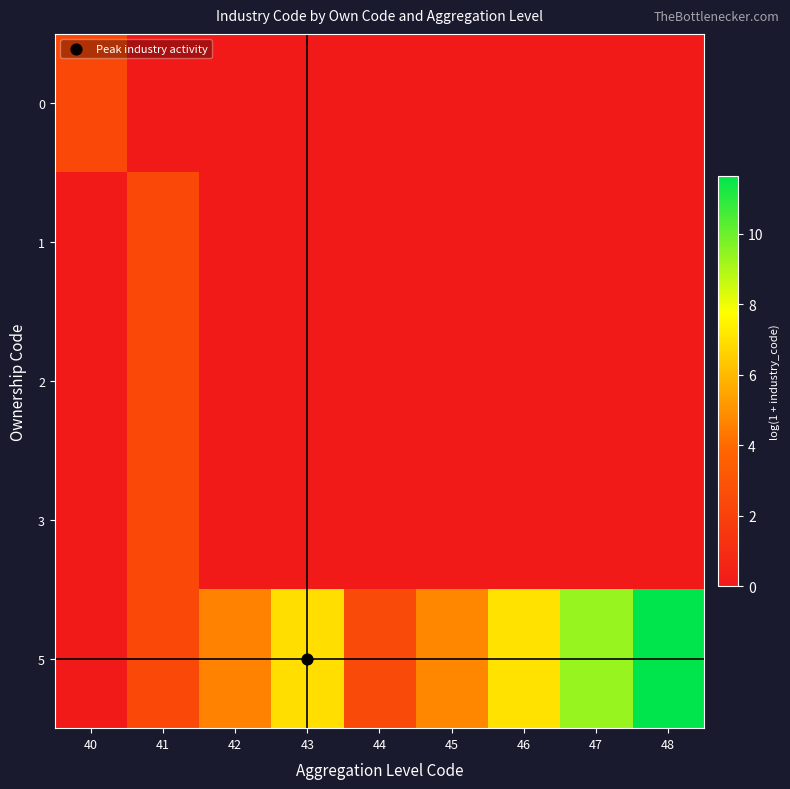

At 40, list the series in order from largest to smallest.

0, 1, 2, 3, 5